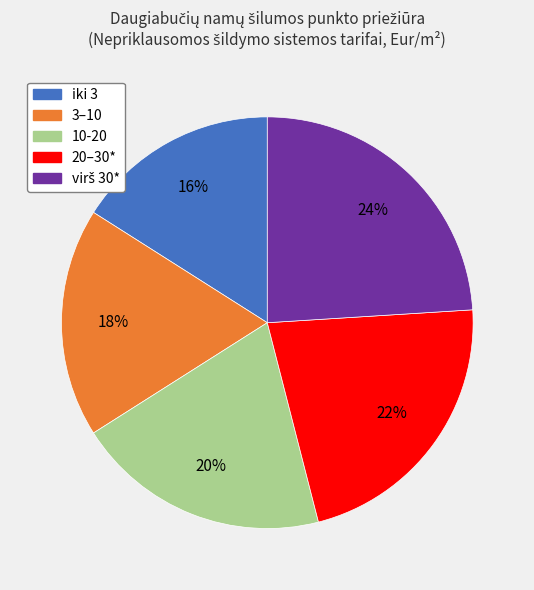

What percentage is the 10-20 slice, to the nearest percent?

20%